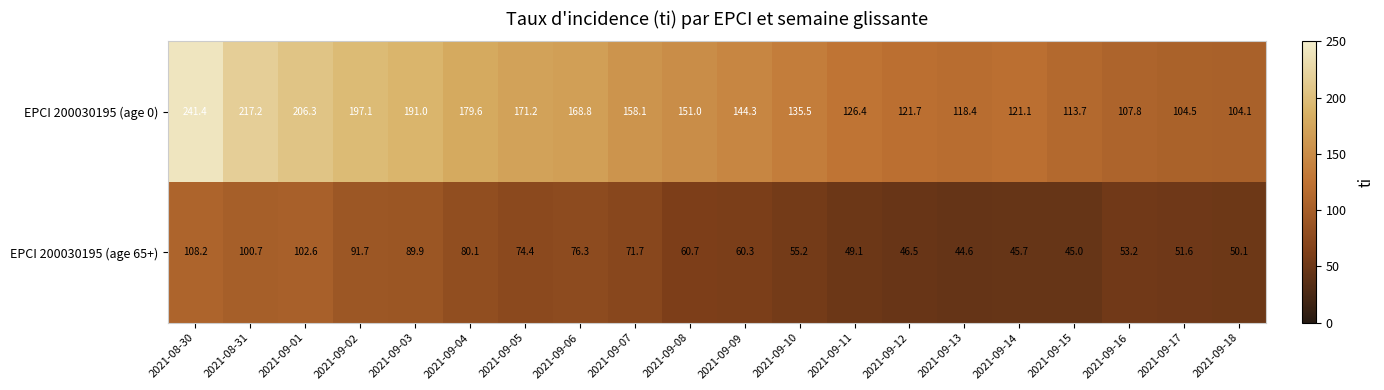

What is the sum of all EPCI 200030195 (age 65+) values?

1357.6